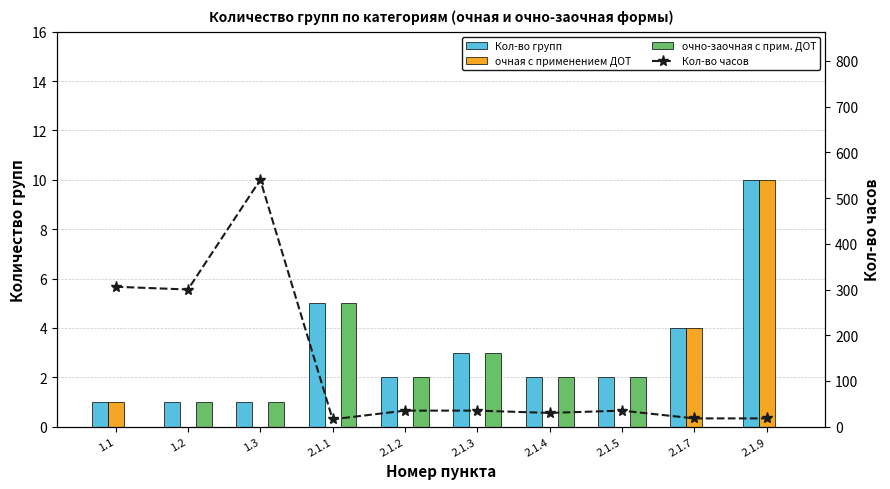

True or false: Кол-во часов has a value of 9 at 2.1.5.

False